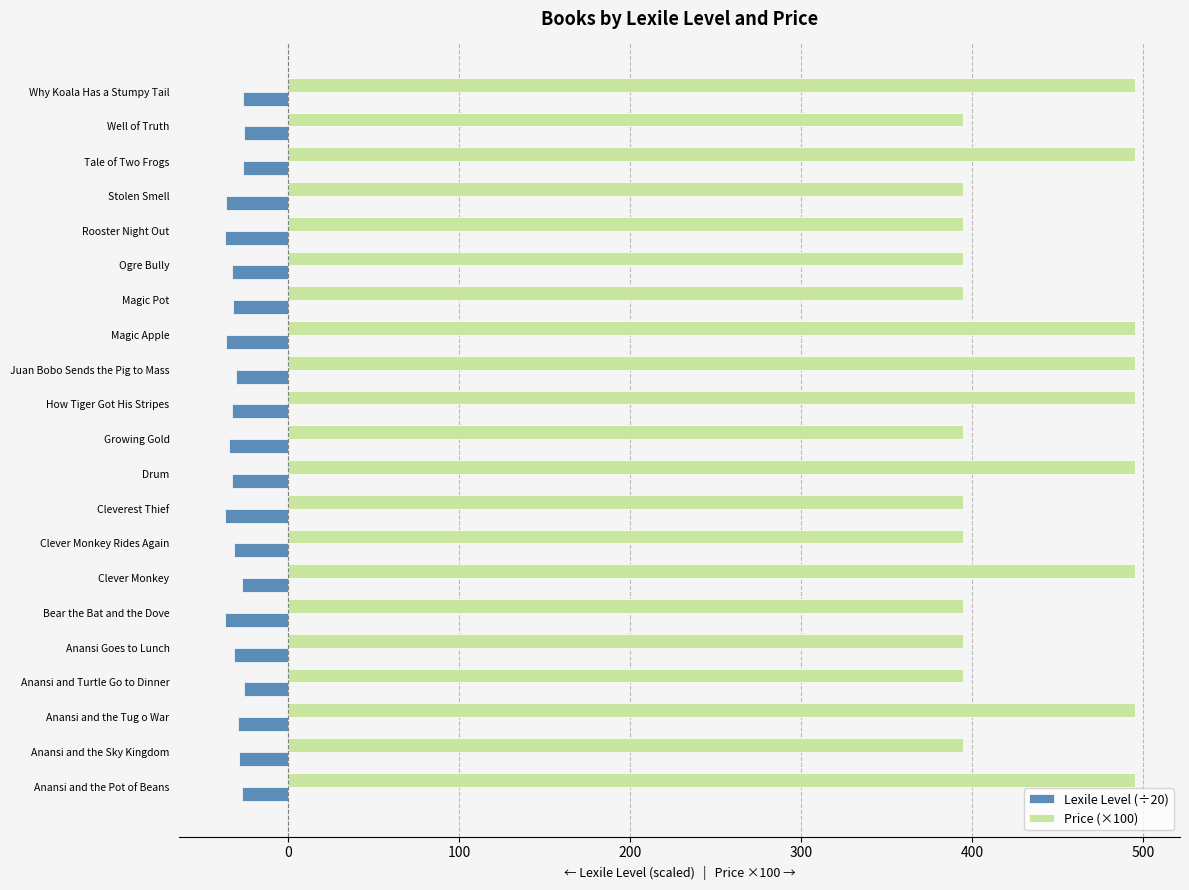

What is the difference between the maximum and minimum values in the Price (×100) series?

100.0